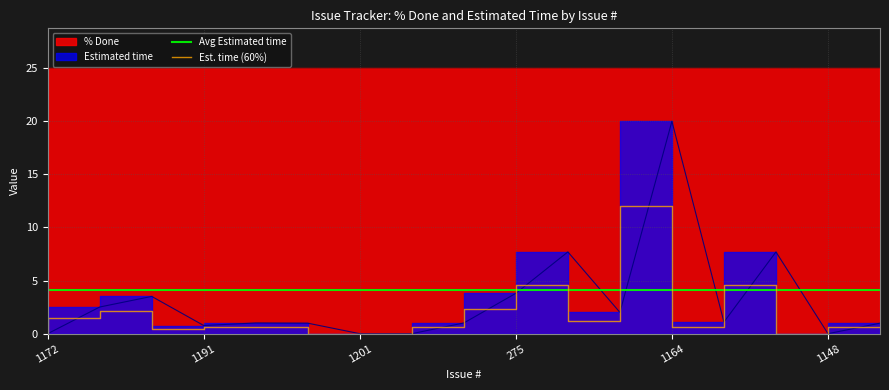

Reading right to left, what are all the values shown in this chart?

1.0	0.0	7.7	1.1	20.0	2.0	7.7	3.8	1.0	0.0	0.0	1.0	1.0	0.8	3.5	2.5	0.0